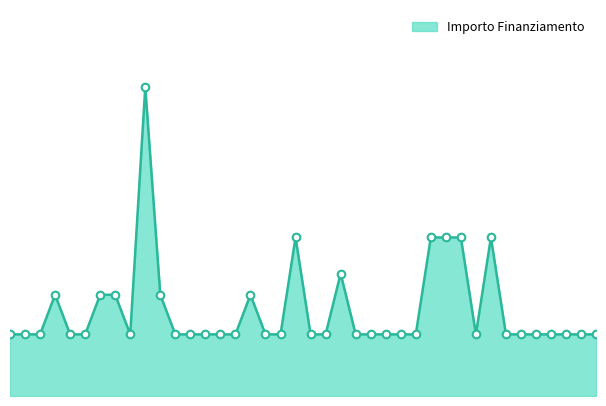

Does the chart have visible grid lines?

No